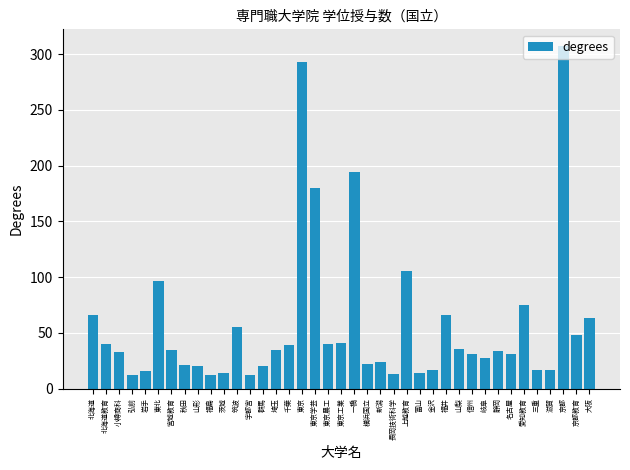

What is the label of the 18th bar from the left?

東京学芸